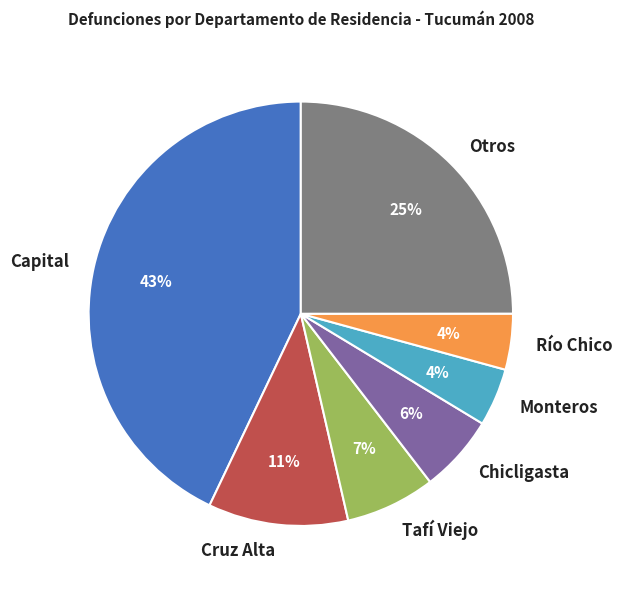

Does any single category account for the majority?

No